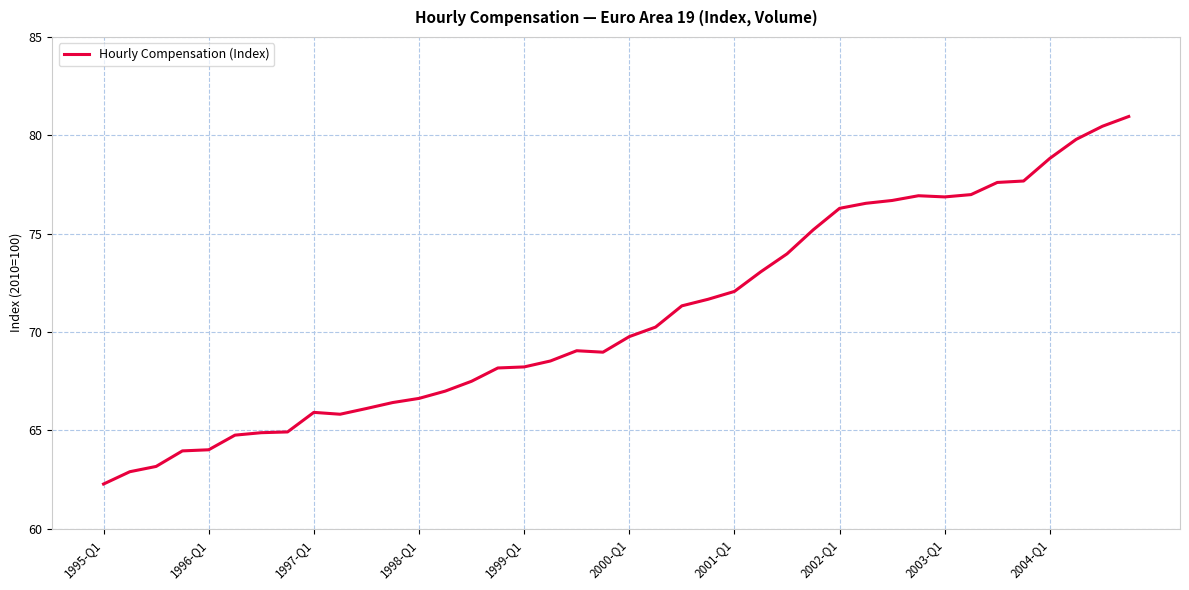

What is the difference between the maximum and minimum values?

18.7